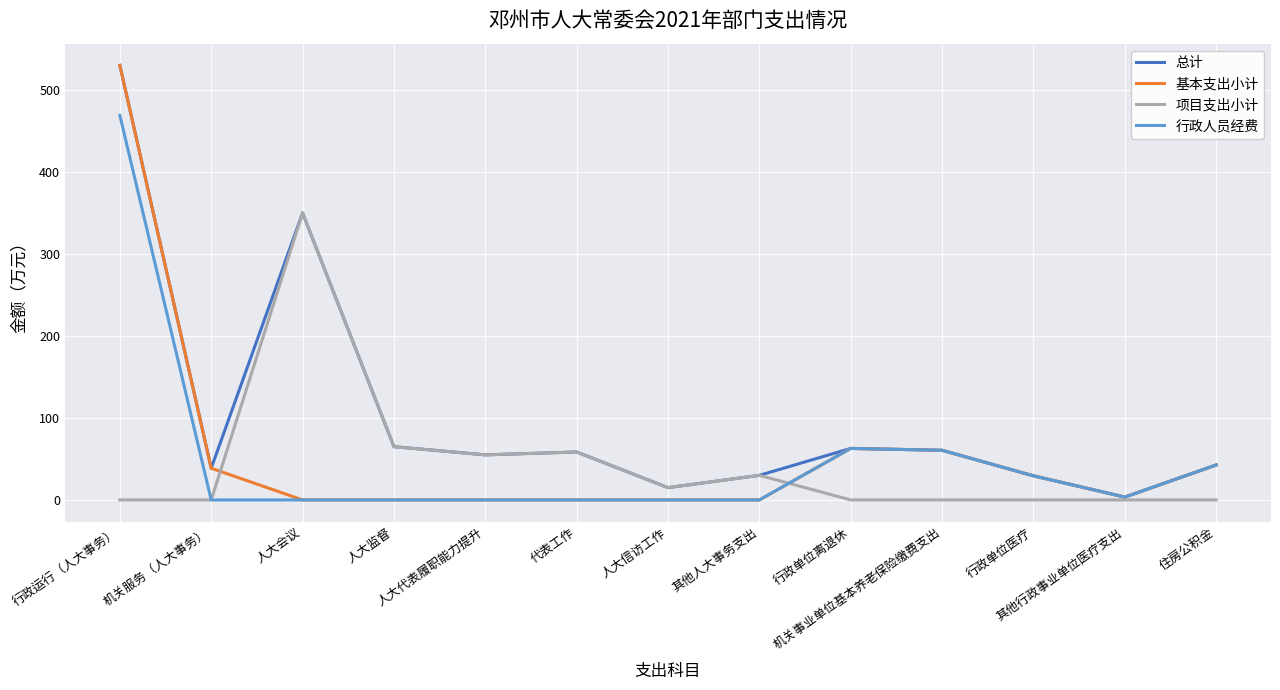

What is the maximum value shown in the chart?

530.2